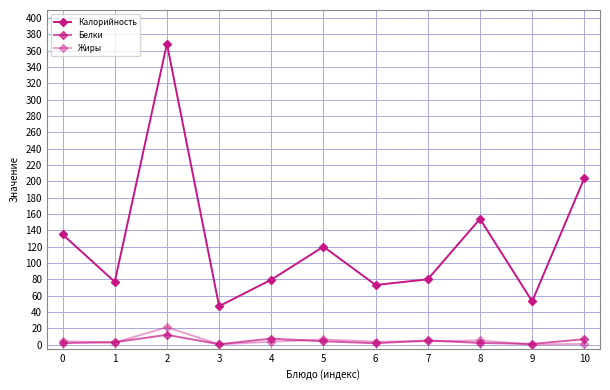

What is the spread (max minus min) of values at 5?

116.0